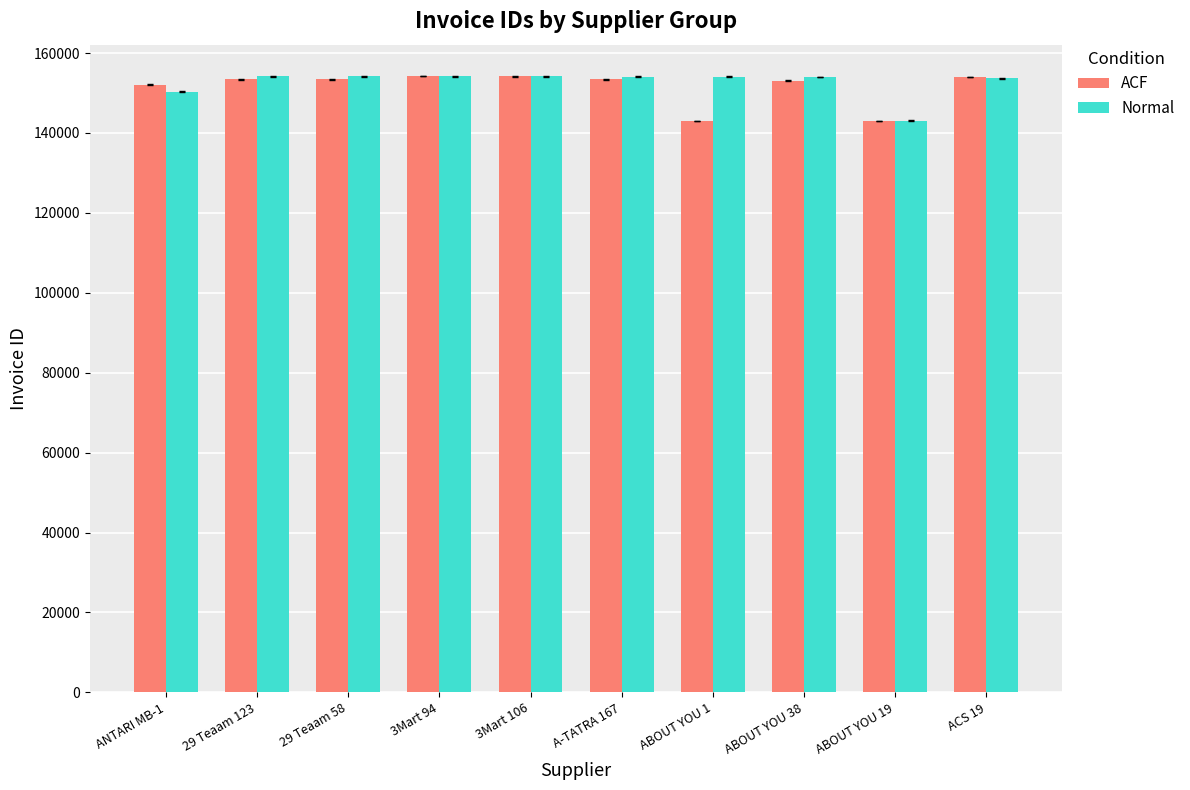

Which series has the widest spread of values?

ACF